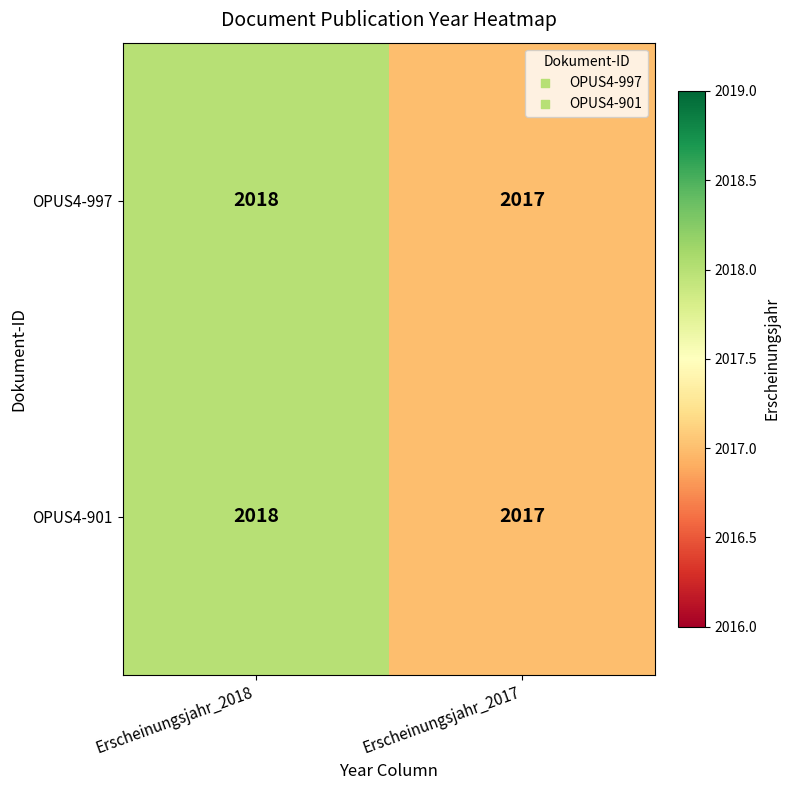

What is the maximum value shown in the chart?

2018